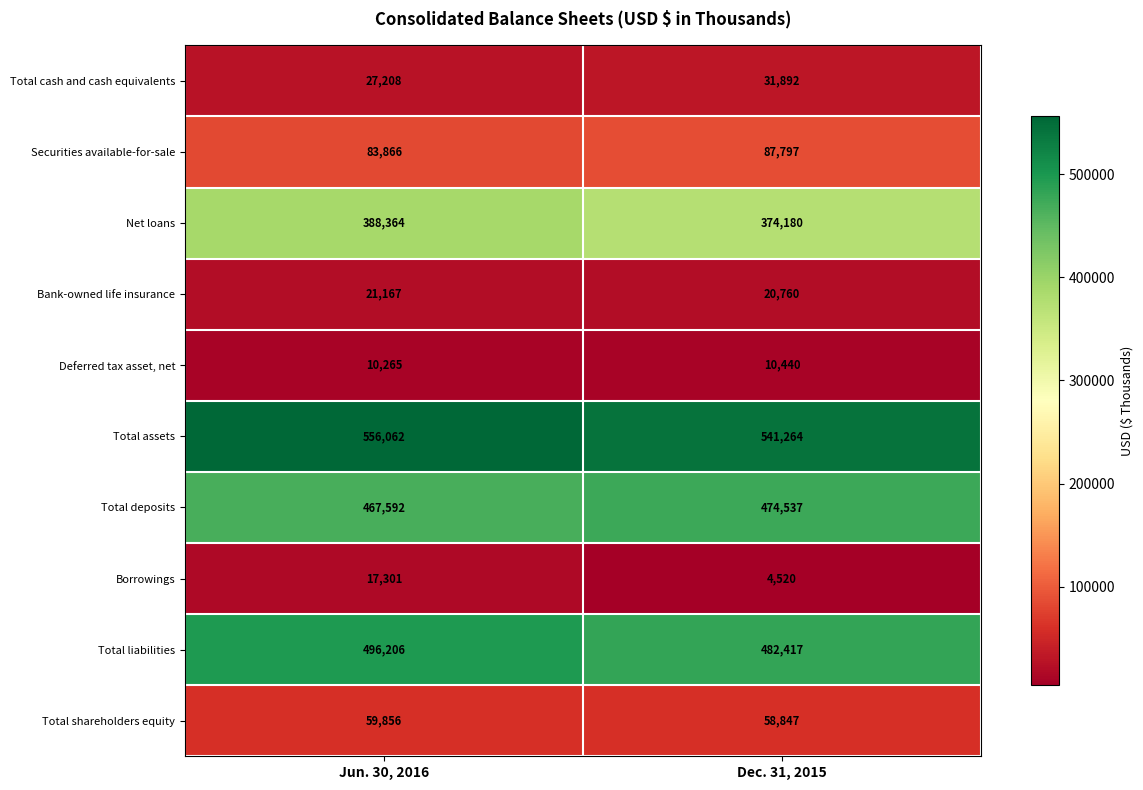

What is the spread (max minus min) of values at Dec. 31, 2015?

536744